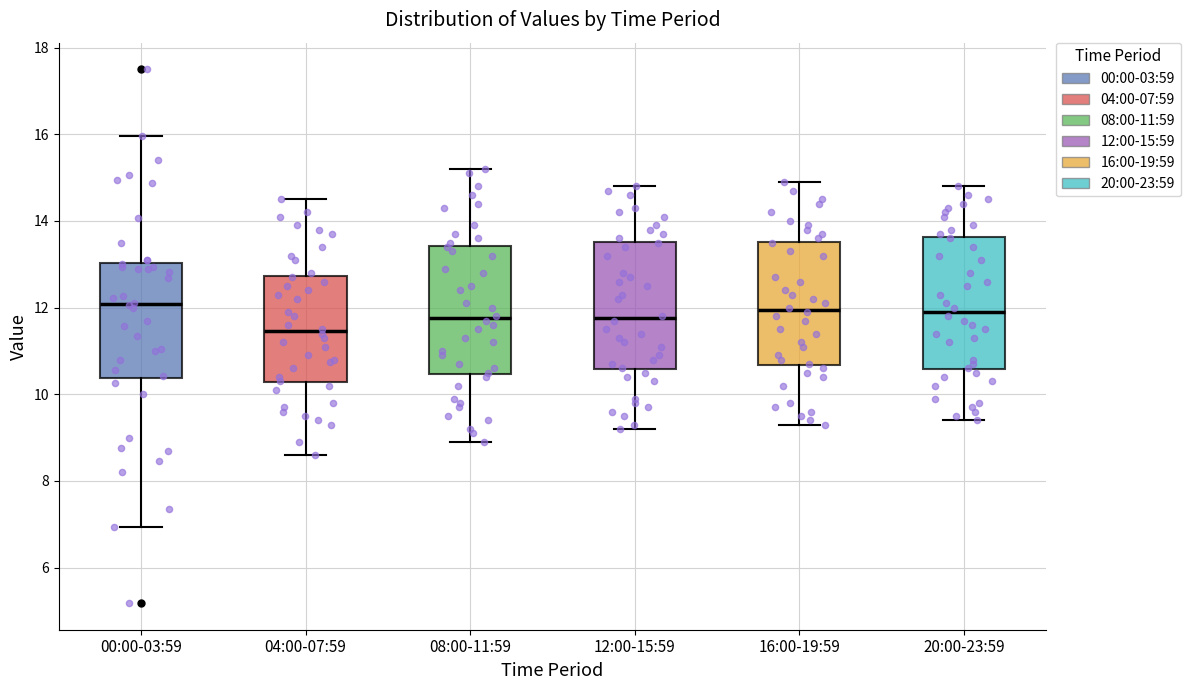

Reading left to right, transcribe this box plot: for each box, give where its median line is, the range the box spans, and where its two whiskers end, as read against the y-axis. The values are not printed on the chart, so give them approximately, as read against the axis.

00:00-03:59: median 12.0, box 10.4 to 13.0, whiskers 7.0 to 16.0
04:00-07:59: median 11.4, box 10.2 to 12.8, whiskers 8.6 to 14.6
08:00-11:59: median 11.8, box 10.4 to 13.4, whiskers 9.0 to 15.2
12:00-15:59: median 11.8, box 10.6 to 13.6, whiskers 9.2 to 14.8
16:00-19:59: median 12.0, box 10.6 to 13.6, whiskers 9.4 to 15.0
20:00-23:59: median 12.0, box 10.6 to 13.6, whiskers 9.4 to 14.8